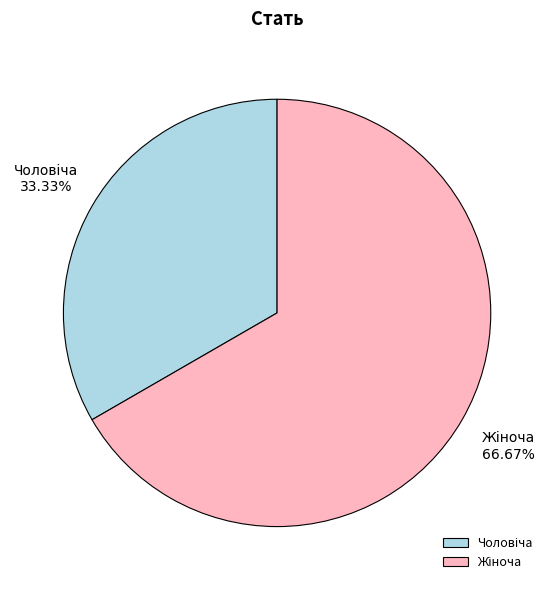

Is there any slice that represents more than half of the pie?

Yes